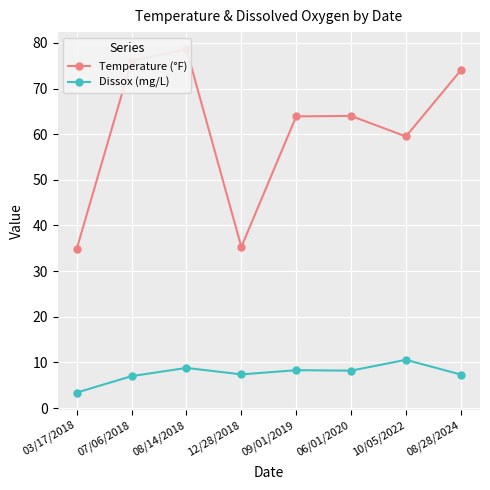

Is it true that Dissox (mg/L) equals 10.6 at 10/05/2022?

True